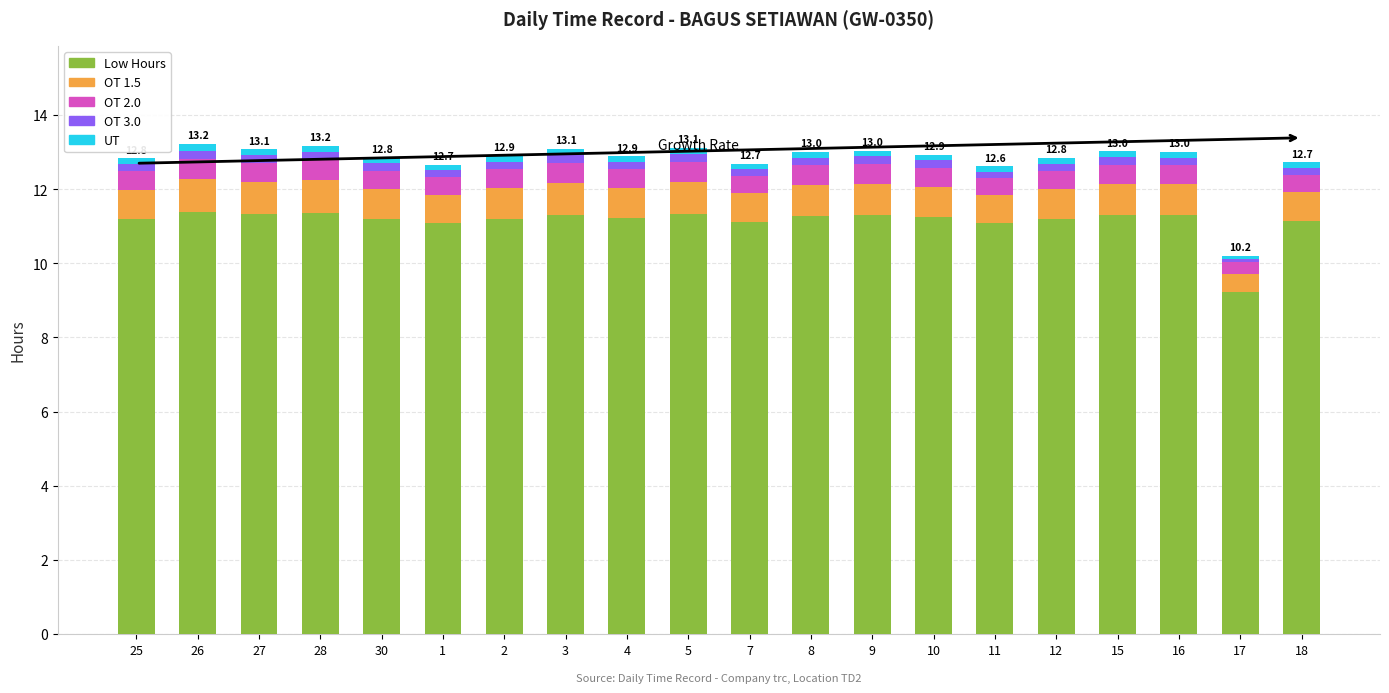

At which label does Low Hours reach its minimum?

17